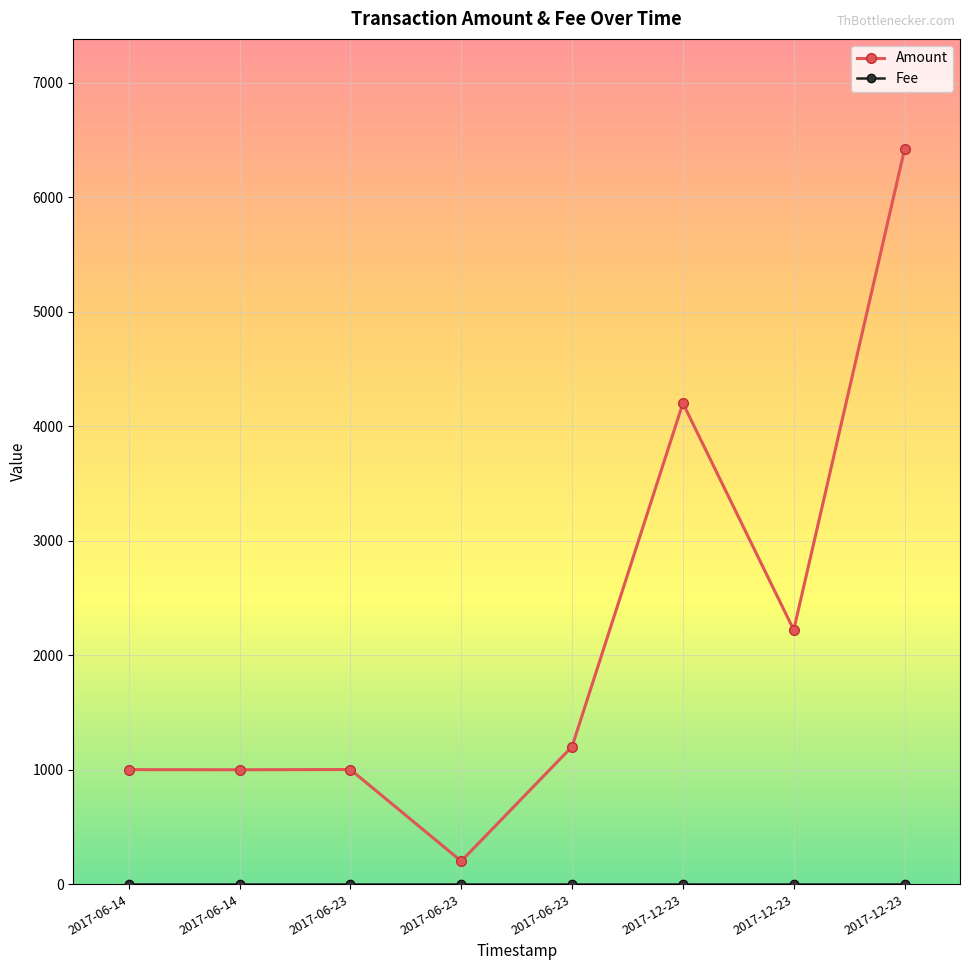

Which series changed the most between 2017-06-14 and 2017-06-23?

Amount